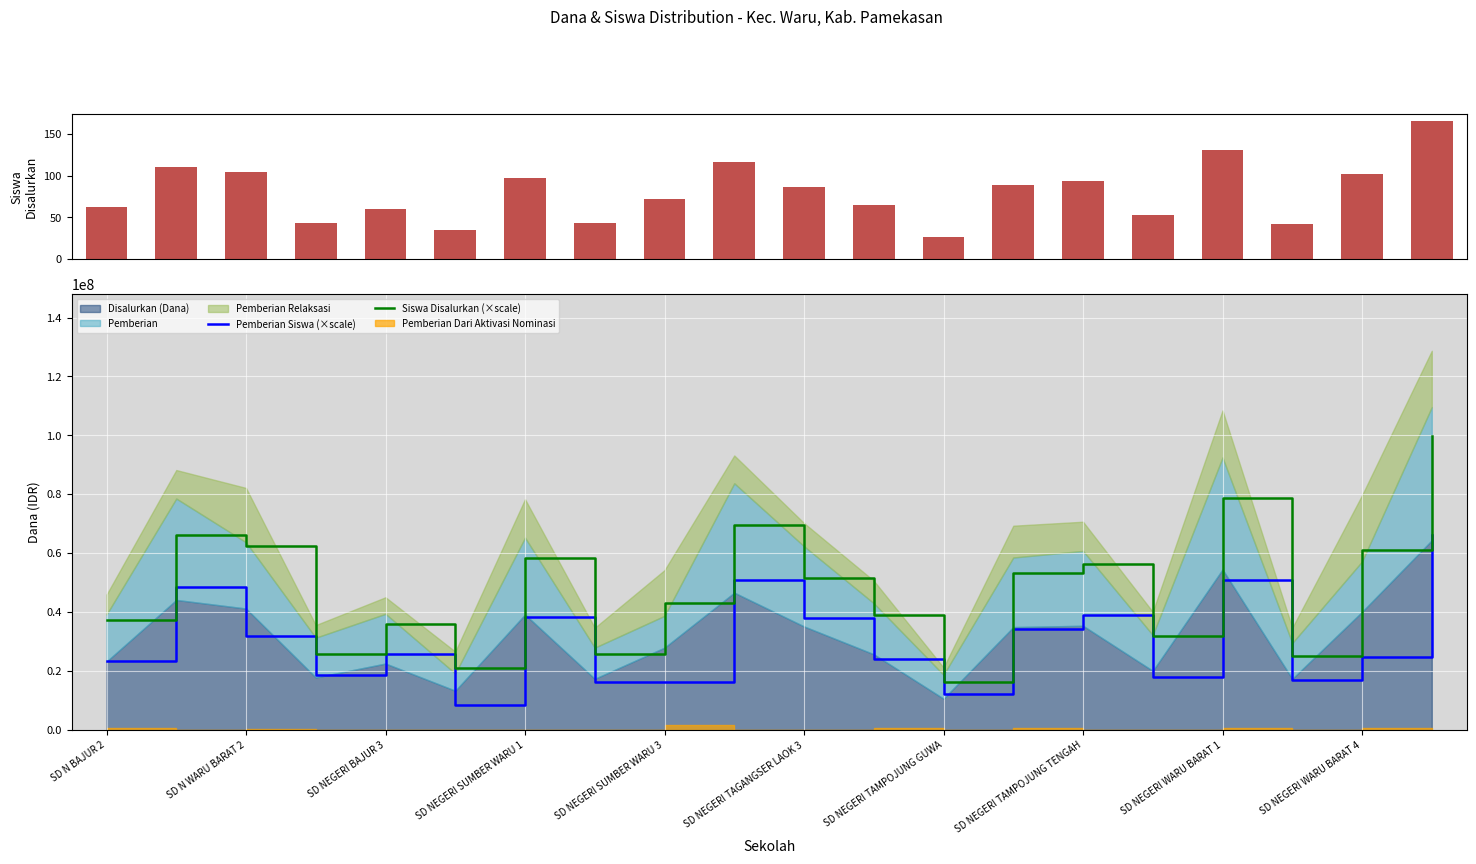

Which category has the highest value across all series?

19